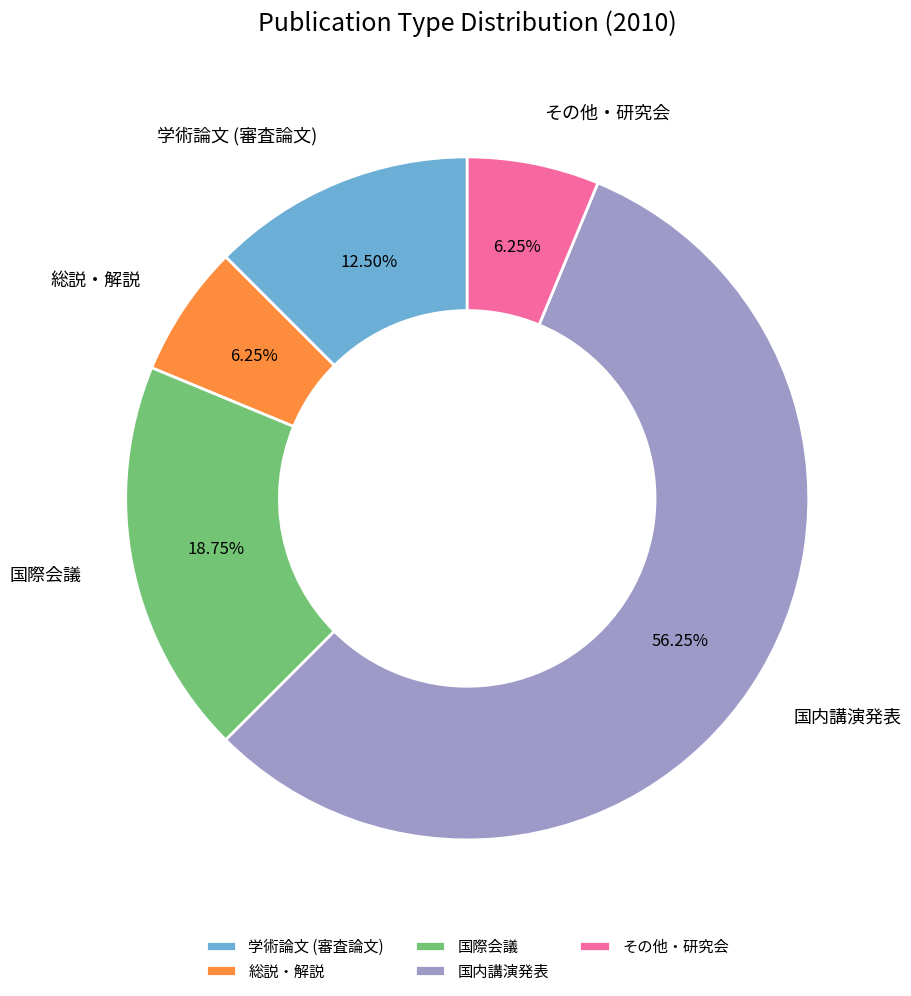

What is the ratio of the value at 学術論文 (審査論文) to the value at その他・研究会?

2.0